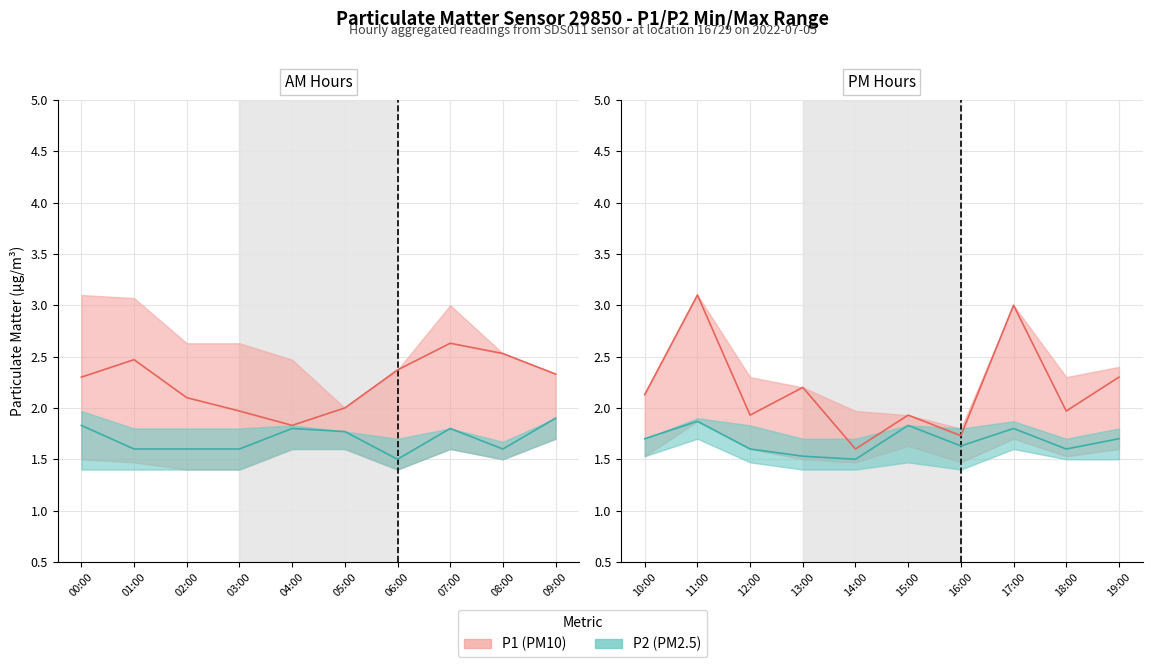

How many interior local peaks does the P2 series have?

6